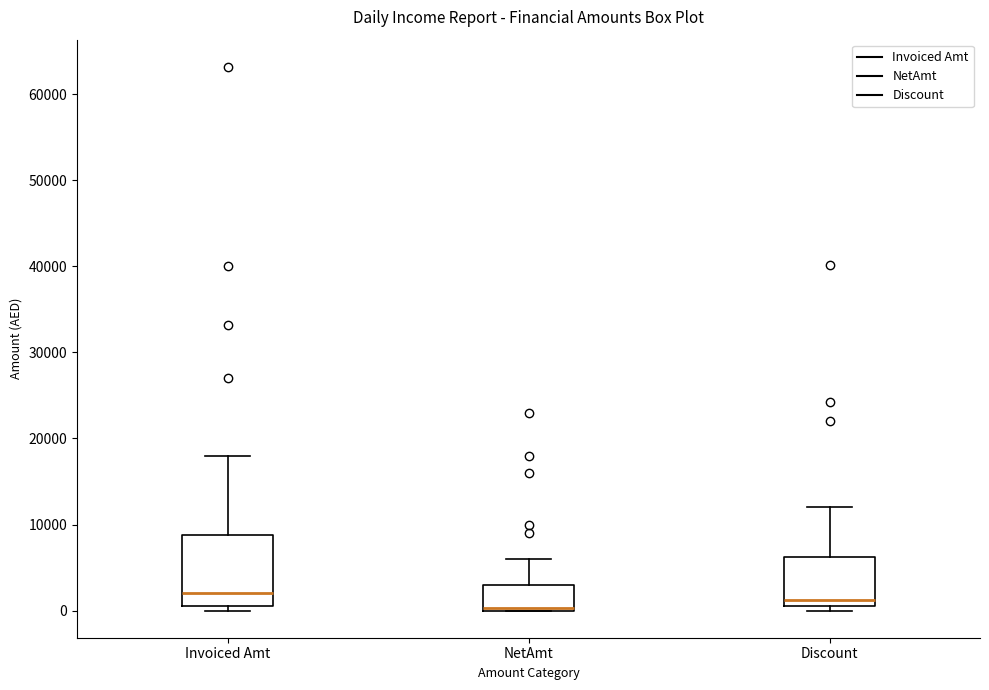

Comparing the boxes themselves (not the whiskers), which one is the tallest?

Invoiced Amt